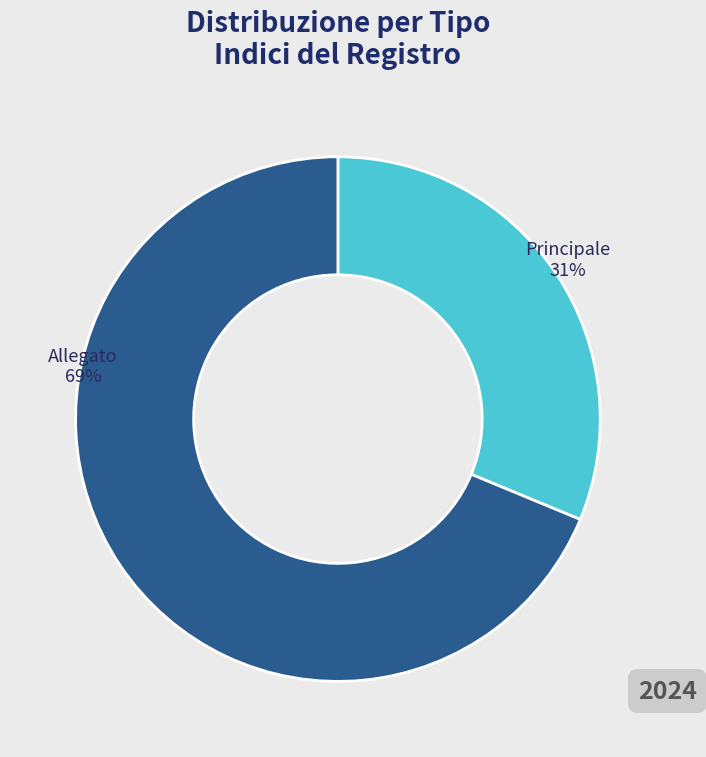

Count the number of slices in the pie.

2